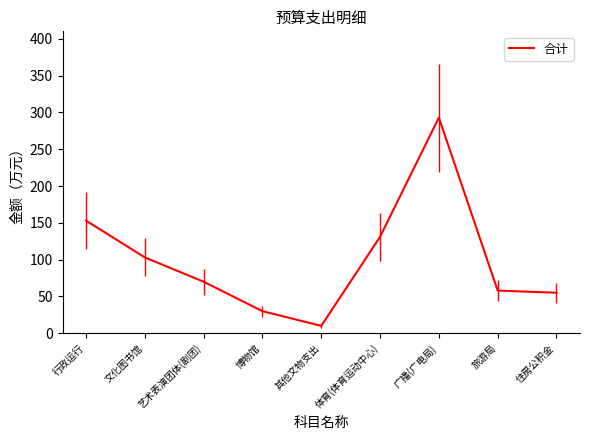

What is the change in value from 文化图书馆 to 博物馆?

-73